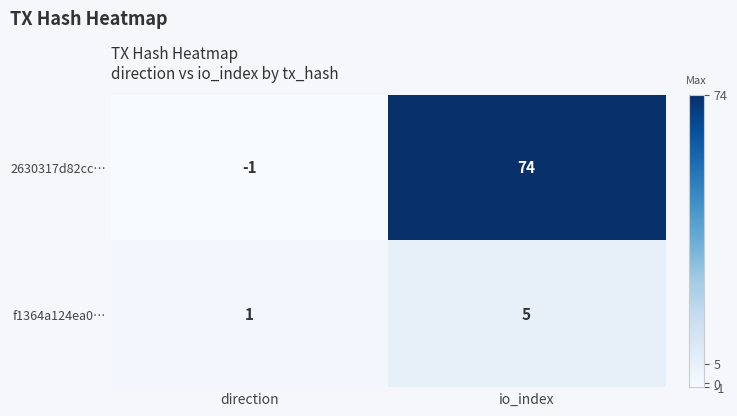

What is the sum of the f1364a124ea0… values at io_index and direction?

6